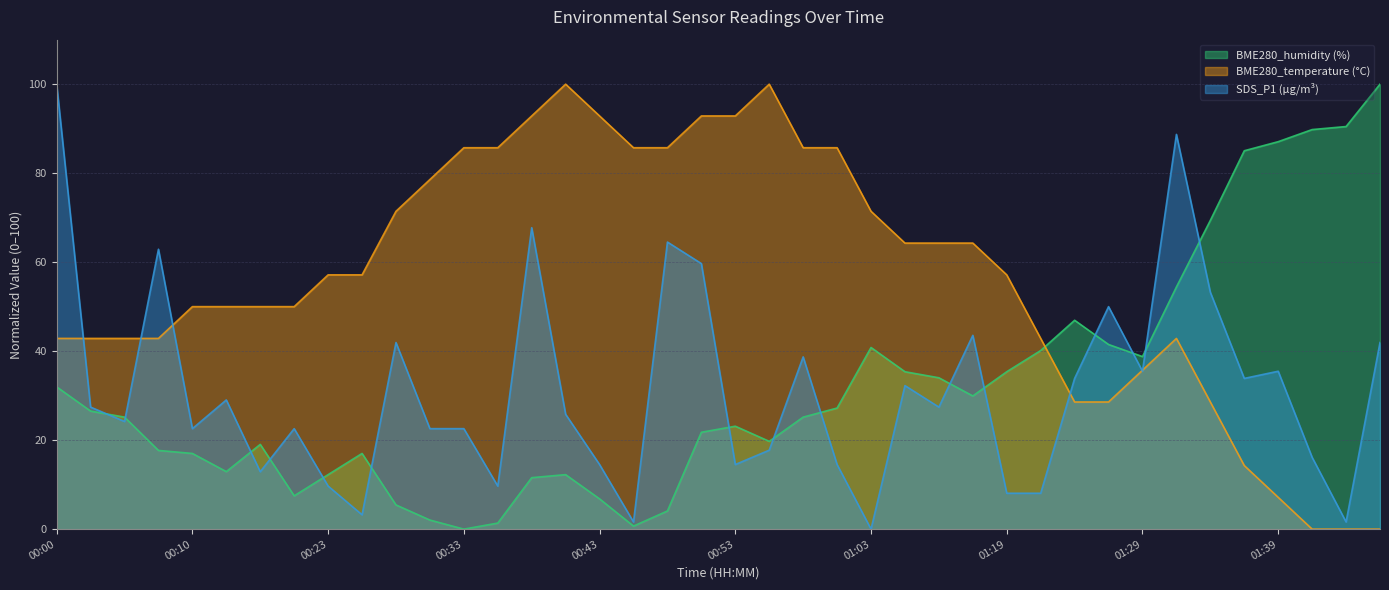

In SDS_P1, how many points are lower than both neighbors (excluding endpoints)?

12